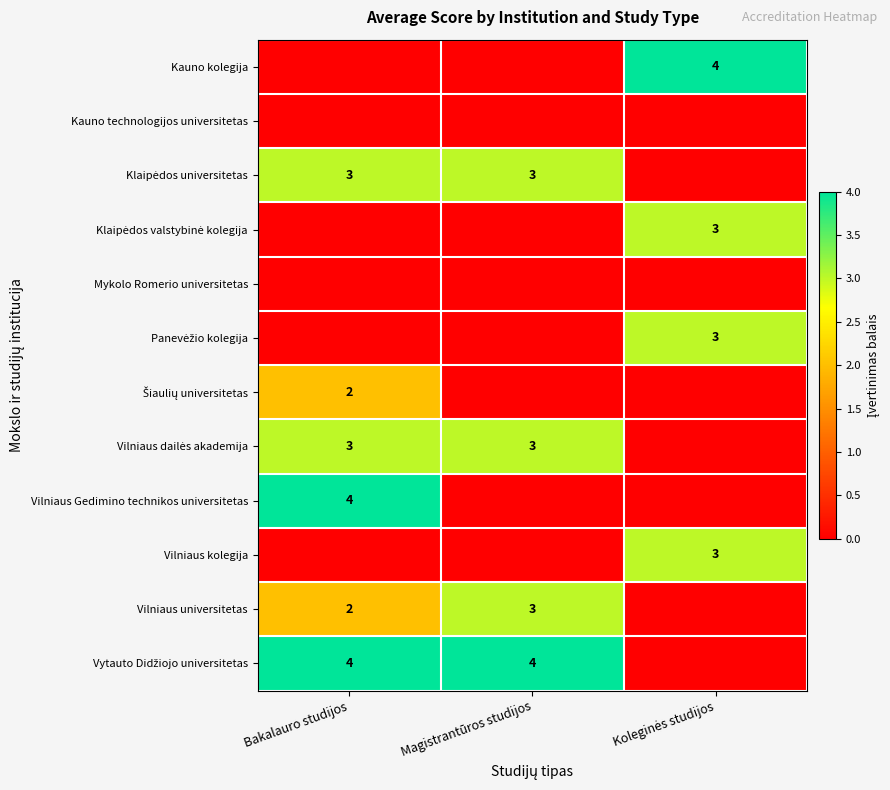

What is the average value of the Kauno kolegija series?

1